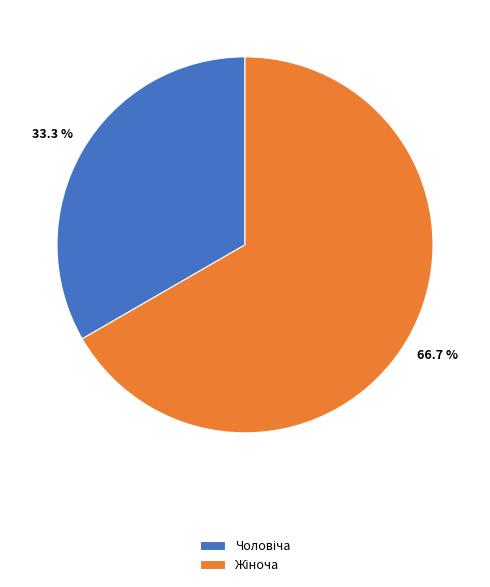

Is there any slice that represents more than half of the pie?

Yes